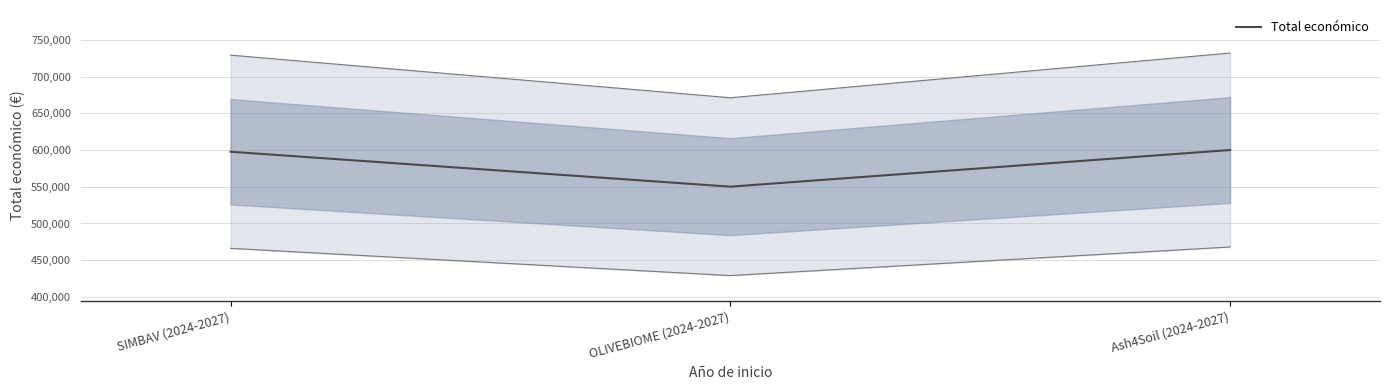

The value at OLIVEBIOME (2024-2027) is 824557. True or false?

False